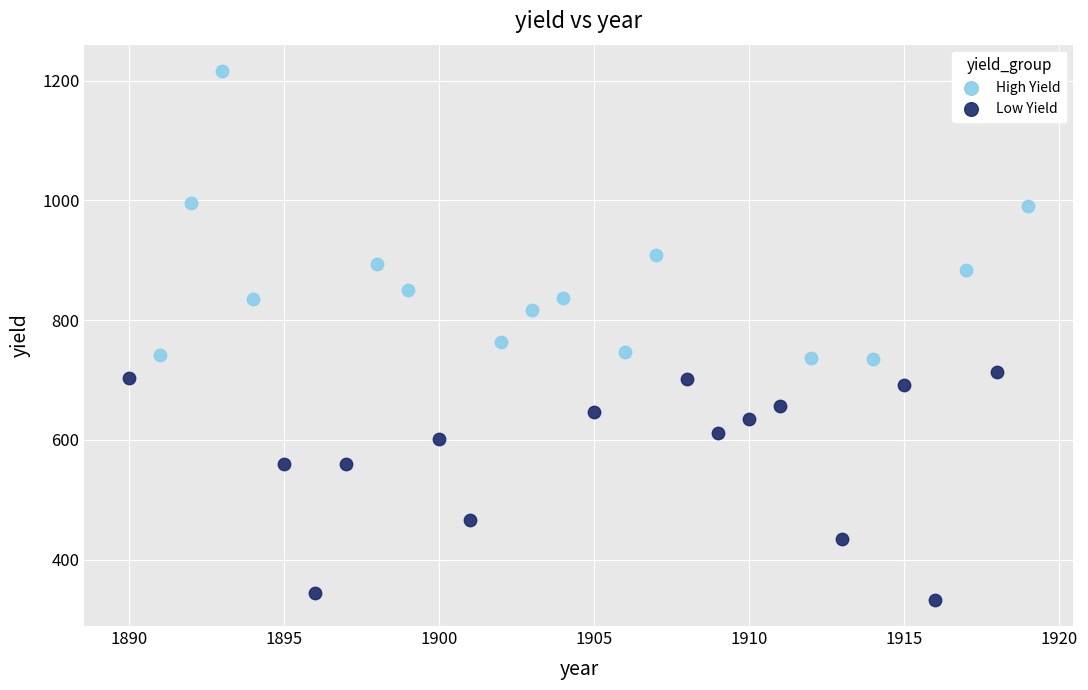

What are all the series names shown in the legend?

High Yield, Low Yield